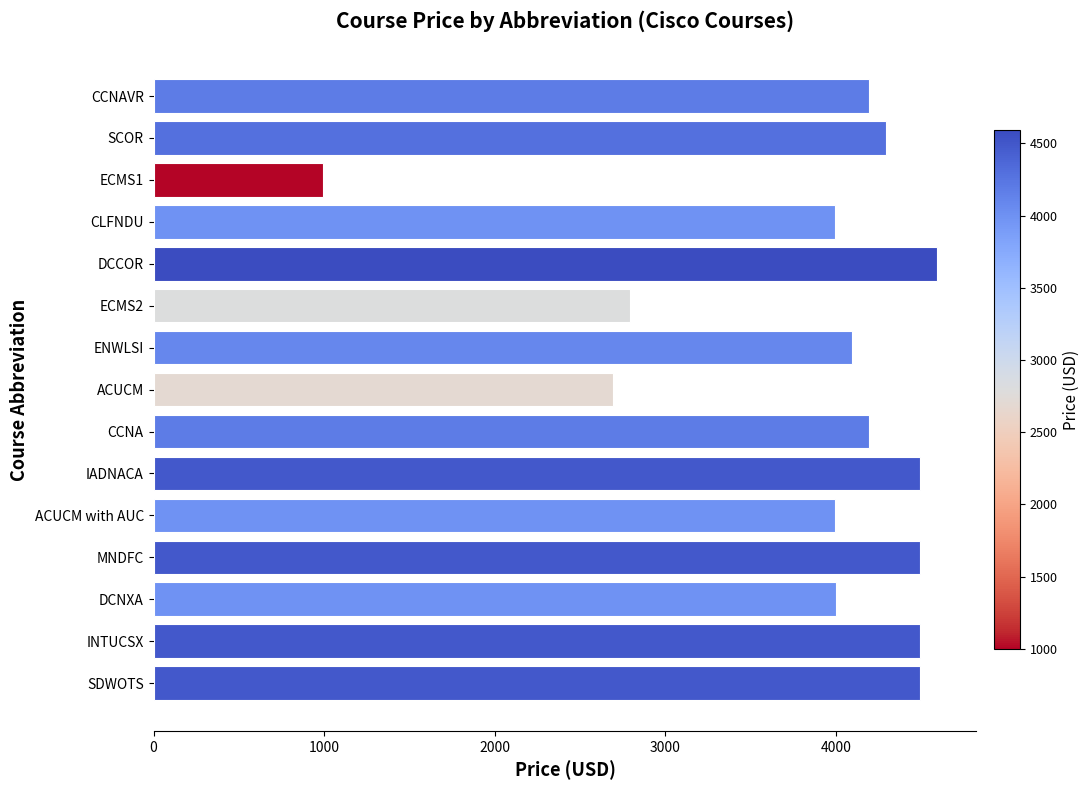

How many data points are less than 4195?

7